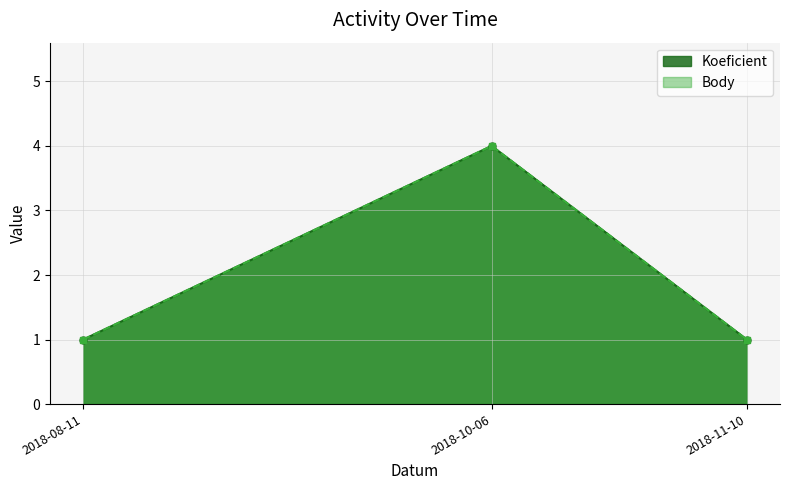

Does the chart display data point markers on the line(s)?

Yes